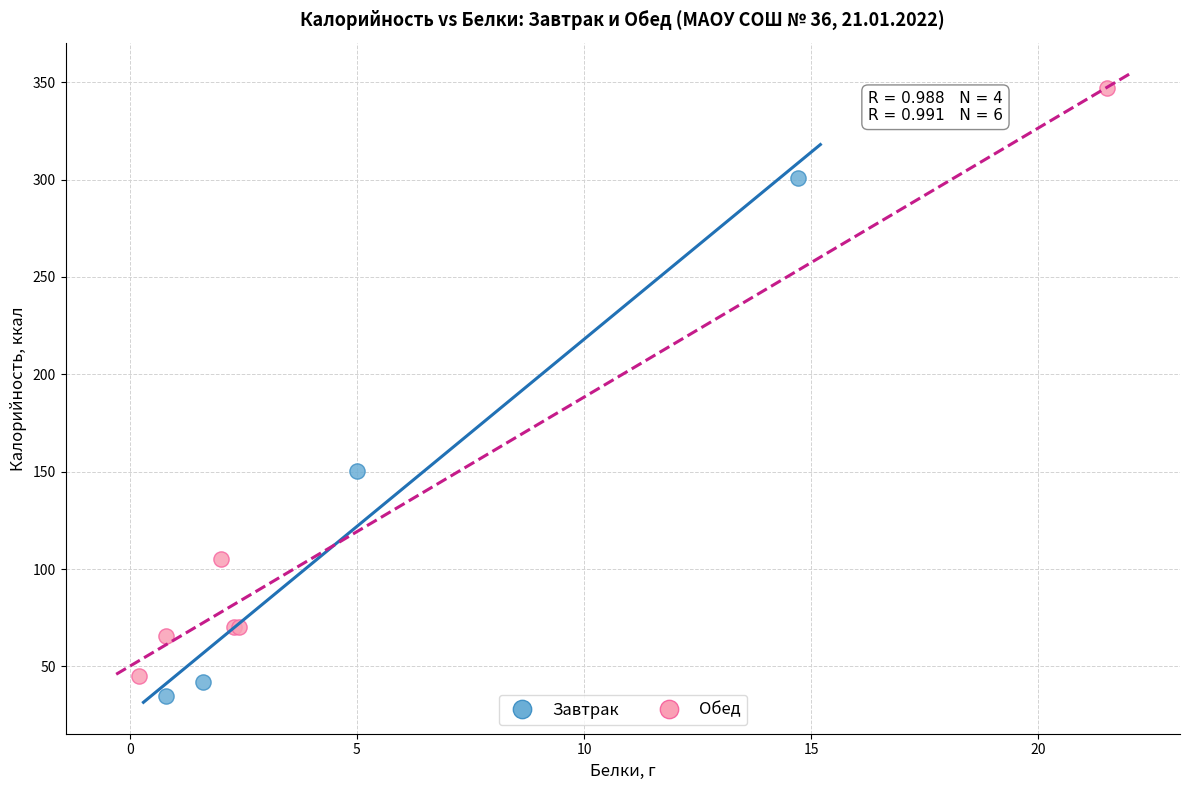

Which series reaches the minimum Y coordinate?

Завтрак